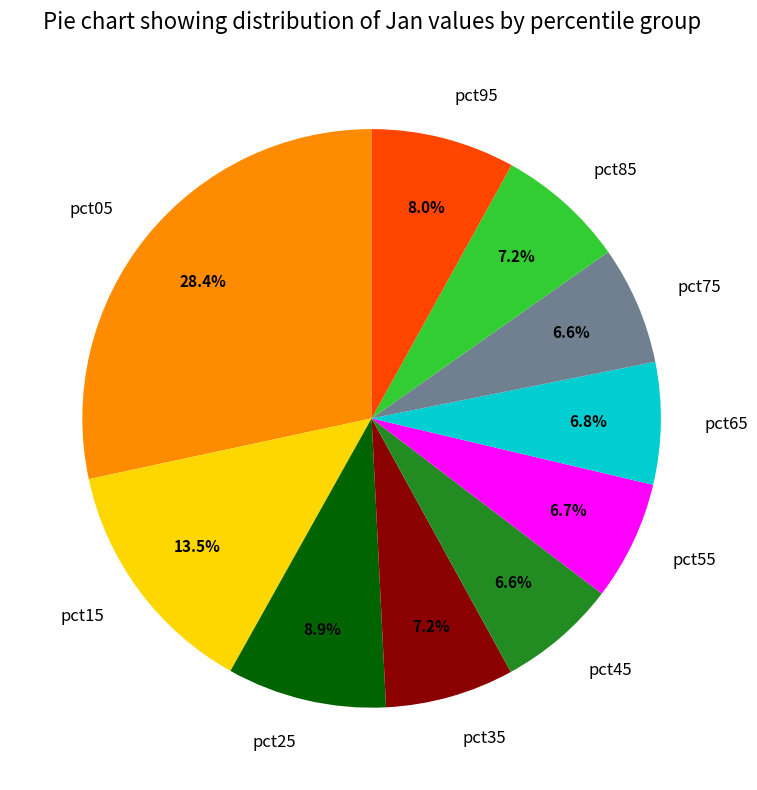

What is the largest slice in the pie chart?

pct05